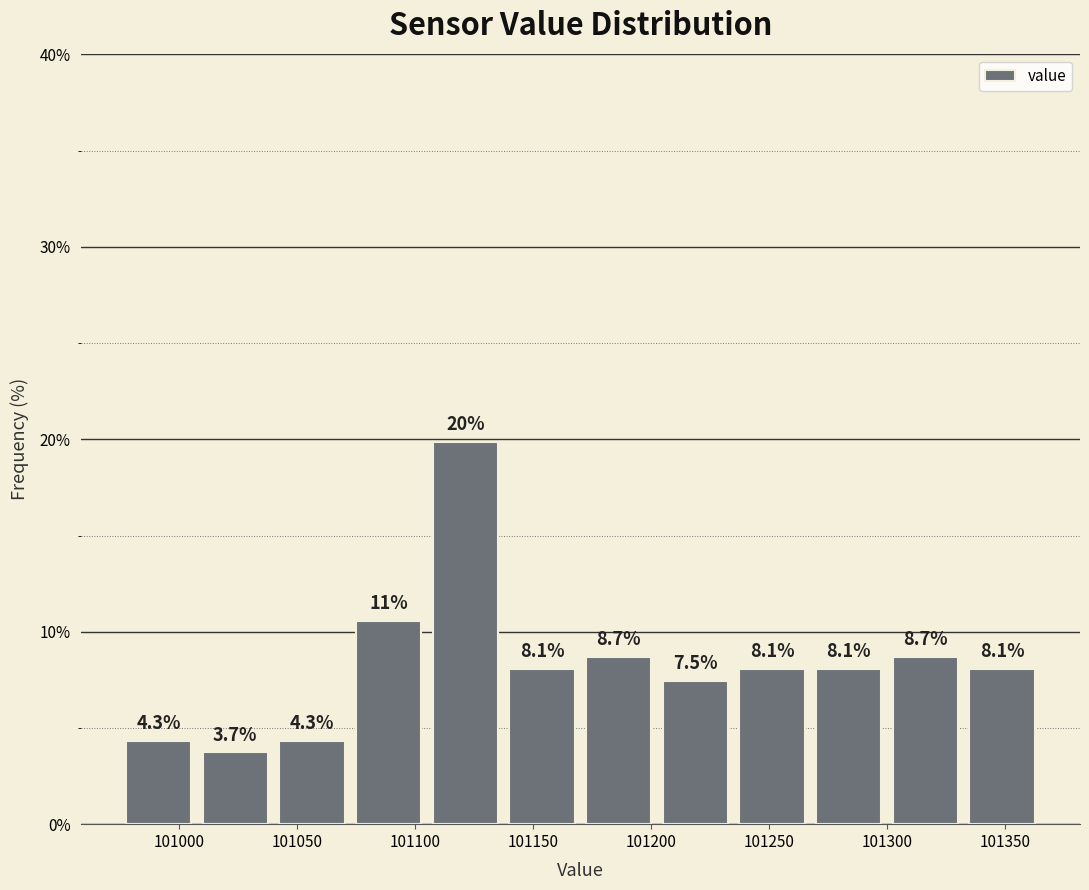

Which range on the x-axis has the tallest bar?

101105.0 to 101137.5